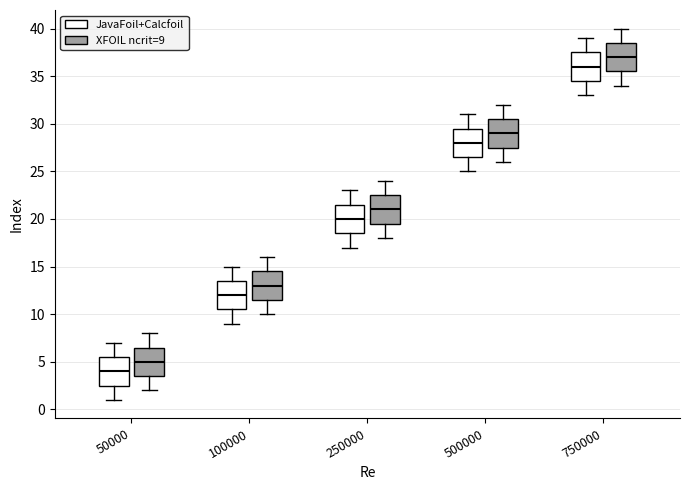

Reading left to right, transcribe this box plot: for each box, give where its median line is, the range the box spans, and where its two whiskers end, as read against the y-axis. The values are not printed on the chart, so give them approximately, as read against the axis.

50000 (JavaFoil+Calcfoil): median 4.0, box 2.5 to 5.5, whiskers 1.0 to 7.0
50000 (XFOIL ncrit=9): median 5.0, box 3.5 to 6.5, whiskers 2.0 to 8.0
100000 (JavaFoil+Calcfoil): median 12.0, box 10.5 to 13.5, whiskers 9.0 to 15.0
100000 (XFOIL ncrit=9): median 13.0, box 11.5 to 14.5, whiskers 10.0 to 16.0
250000 (JavaFoil+Calcfoil): median 20.0, box 18.5 to 21.5, whiskers 17.0 to 23.0
250000 (XFOIL ncrit=9): median 21.0, box 19.5 to 22.5, whiskers 18.0 to 24.0
500000 (JavaFoil+Calcfoil): median 28.0, box 26.5 to 29.5, whiskers 25.0 to 31.0
500000 (XFOIL ncrit=9): median 29.0, box 27.5 to 30.5, whiskers 26.0 to 32.0
750000 (JavaFoil+Calcfoil): median 36.0, box 34.5 to 37.5, whiskers 33.0 to 39.0
750000 (XFOIL ncrit=9): median 37.0, box 35.5 to 38.5, whiskers 34.0 to 40.0